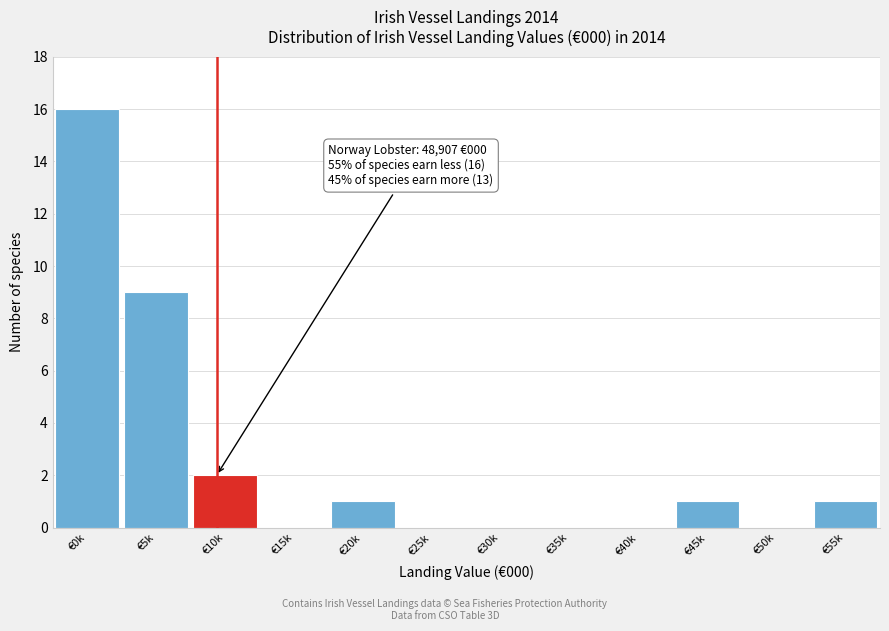

Reading right to left, extract all data points from this chart.

€55k=1	€50k=0	€45k=1	€40k=0	€35k=0	€30k=0	€25k=0	€20k=1	€15k=0	€10k=2	€5k=9	€0k=16